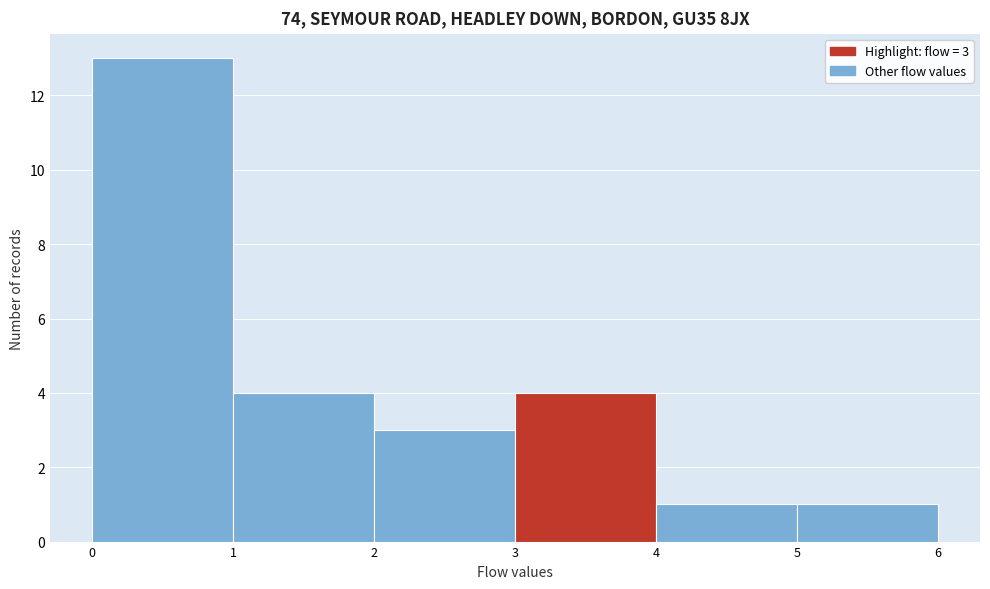

Which range on the x-axis has the tallest bar?

0 to 1